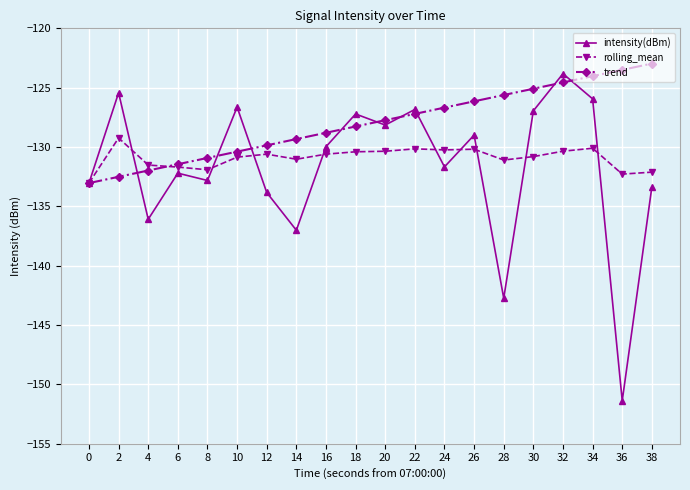

Which category has the lowest value across all series?

36